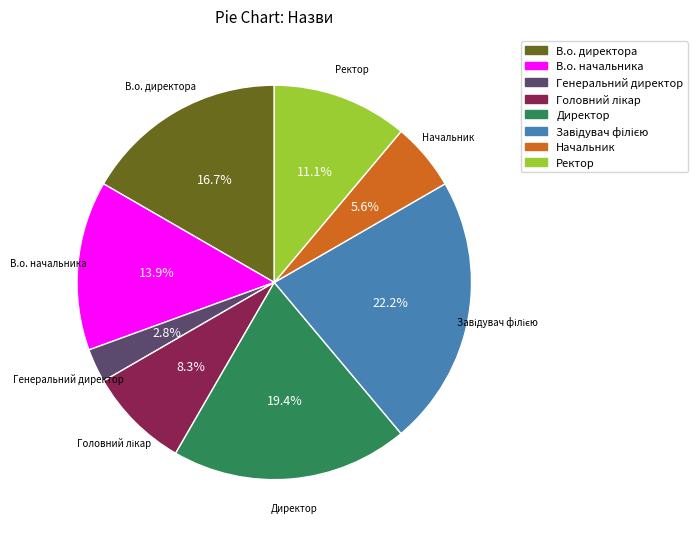

Is there a majority slice in this chart?

No